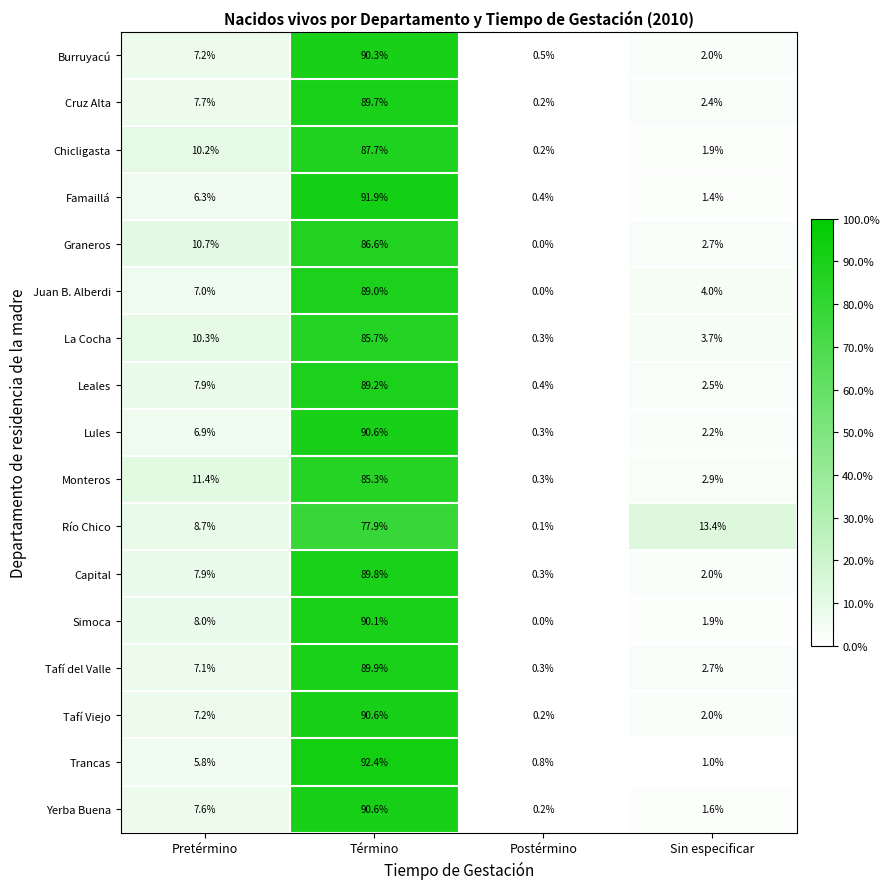

Read the Juan B. Alberdi value at Sin especificar.

4.0